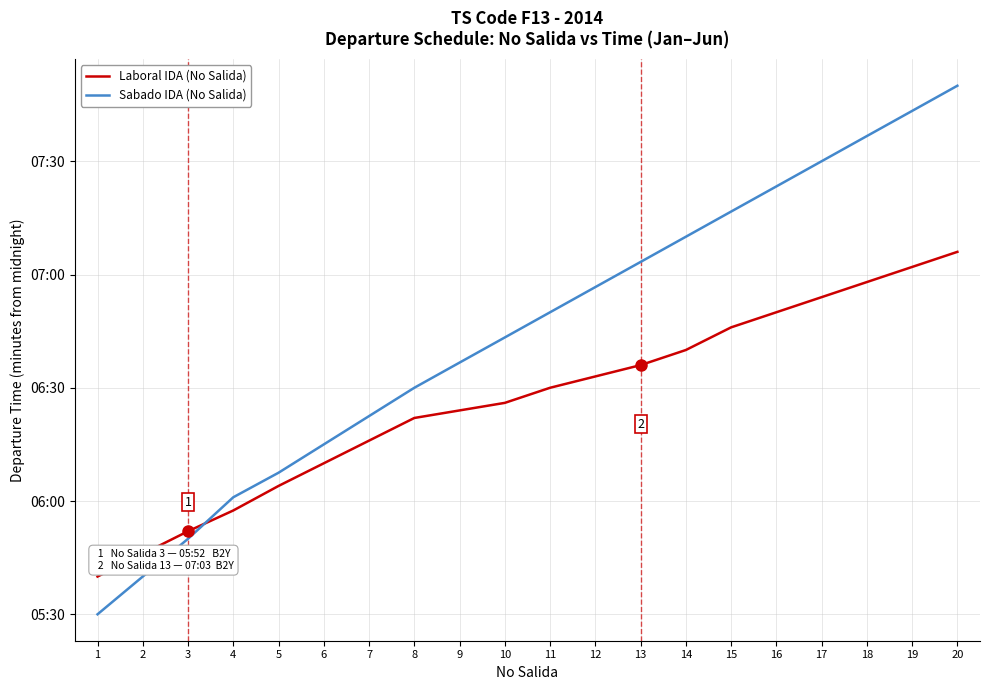

List the series in order of their overall mean, highest first.

Sabado IDA (No Salida), Laboral IDA (No Salida)